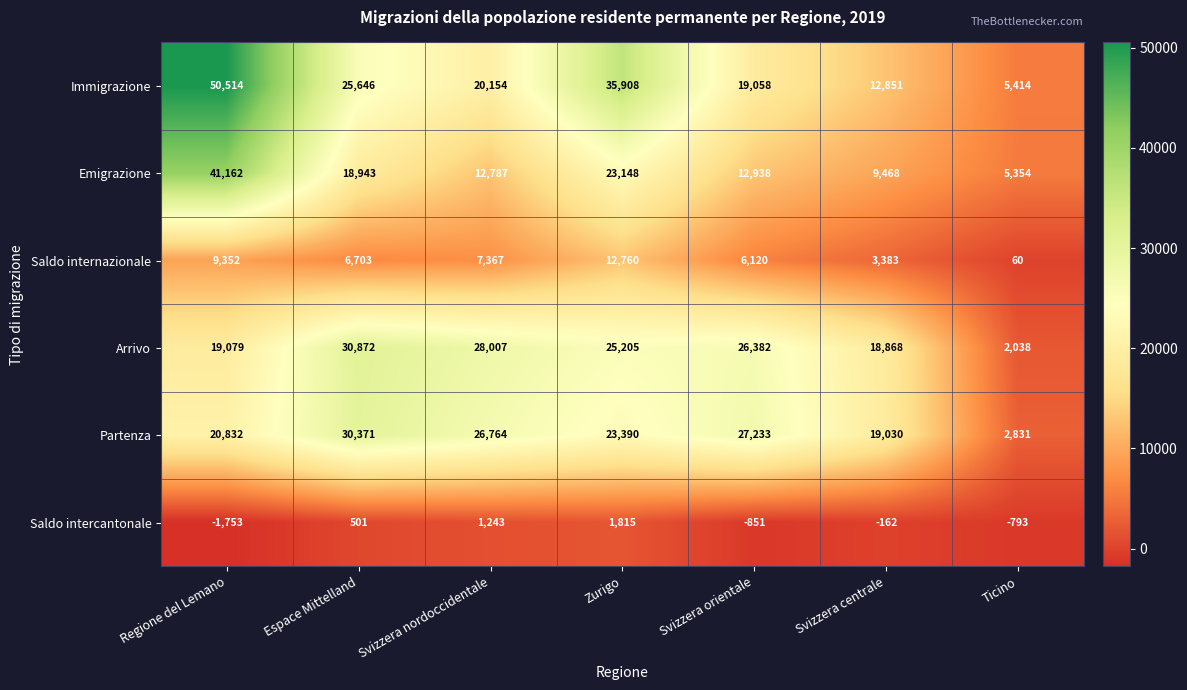

True or false: Immigrazione has a value of 5414 at Ticino.

True